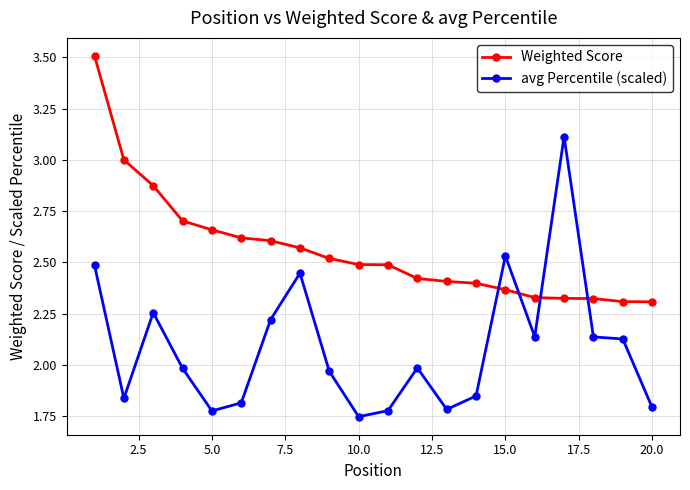

True or false: avg Percentile (scaled) has more than 2 points higher than both neighbors.

True